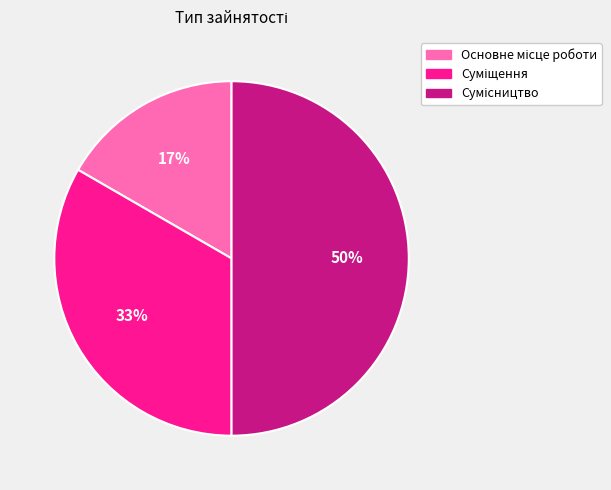

To the nearest percent, what is the difference between the largest and smallest slice percentages?

33%